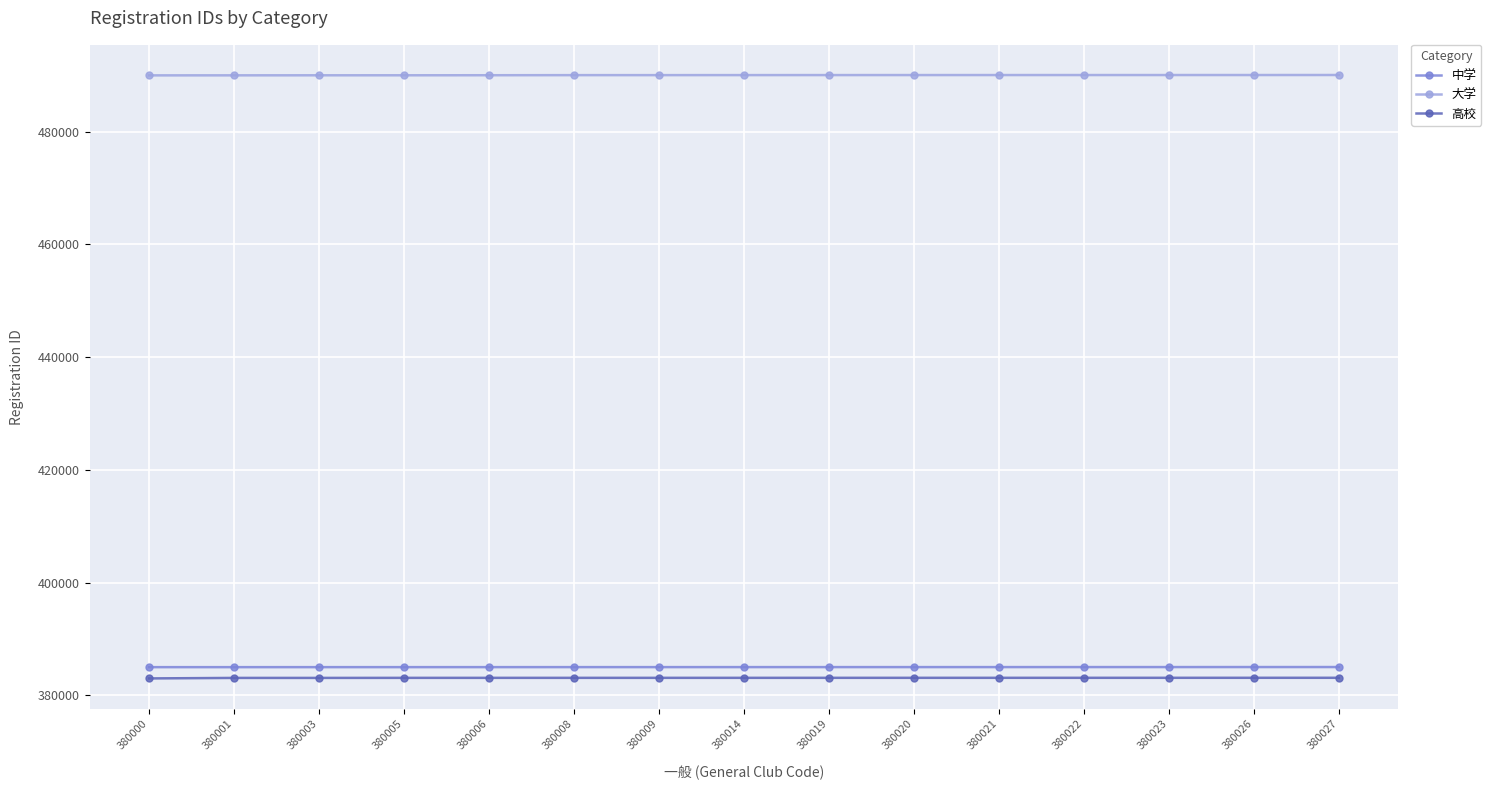

Is it true that 高校 equals 383107 at 380020?

True